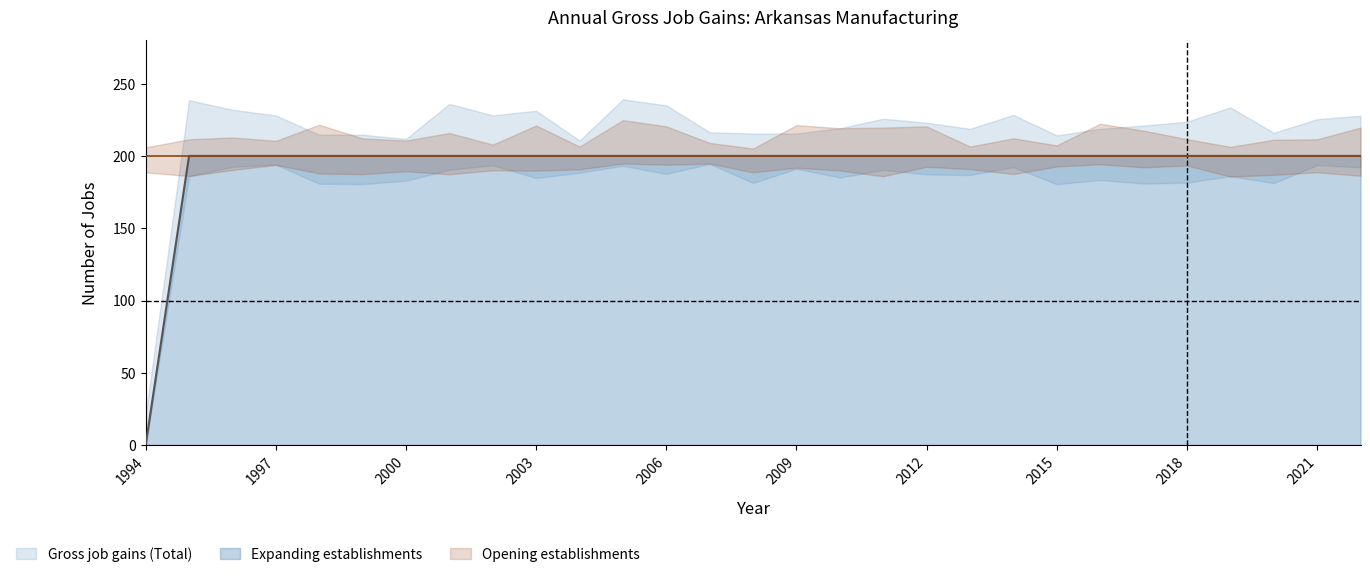

The value of Expanding establishments at 2000 is 322. True or false?

False